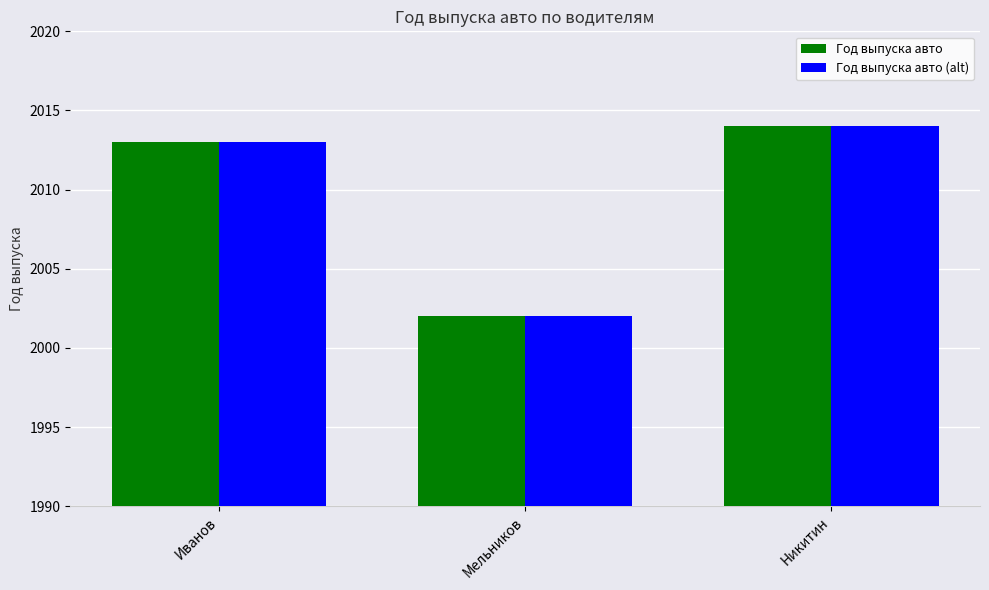

What is the average value of the Год выпуска авто (alt) series?

2010